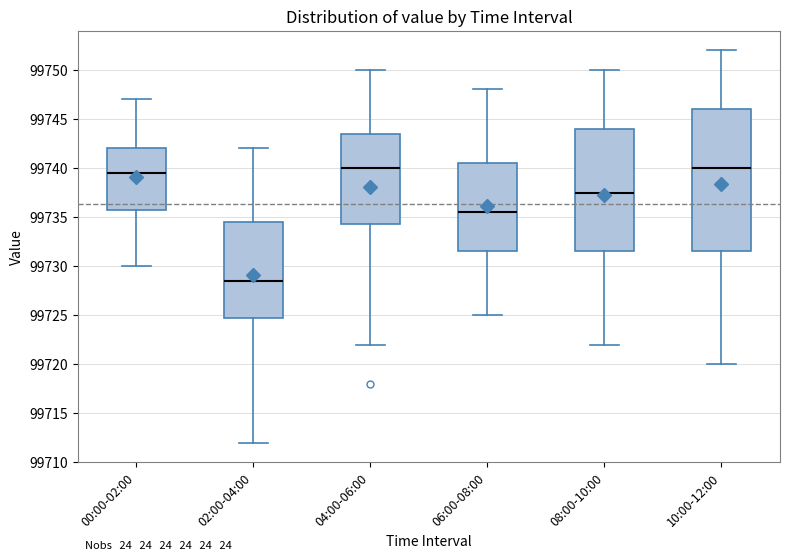

Where is the upper edge of the box for 04:00-06:00 on the y-axis? The values are not printed on the chart, so give them approximately, as read against the axis.

99743.5